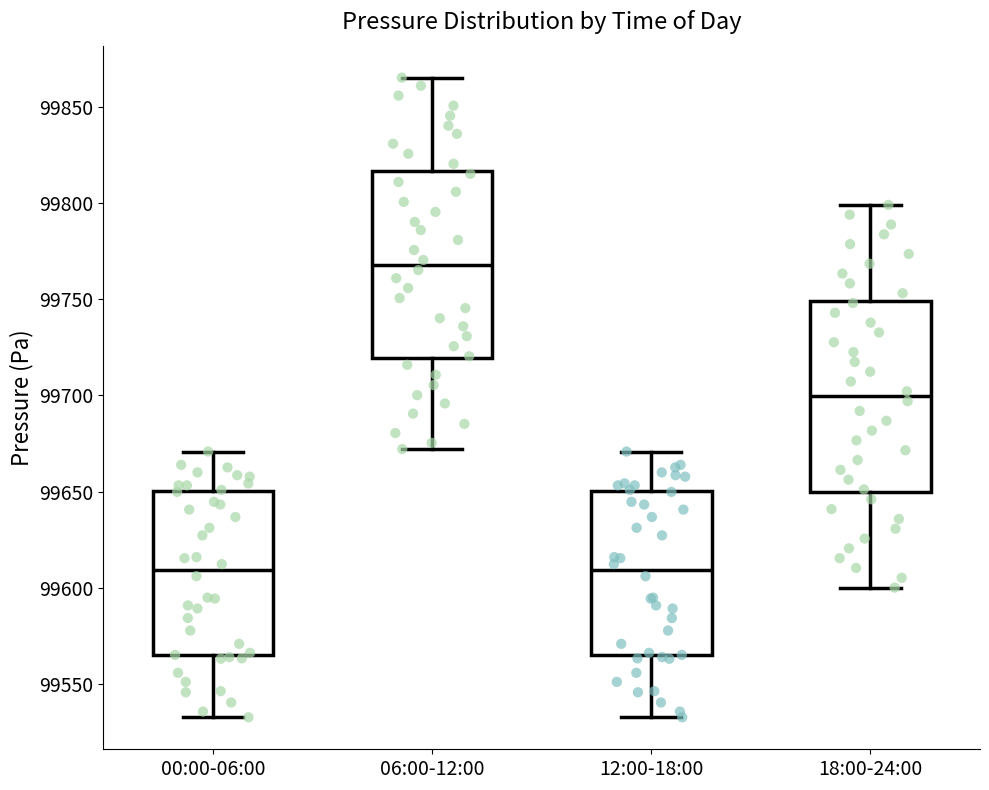

Reading left to right, read every box against the y-axis: the position of its median line, the range the box covers, and the ends of its whiskers. The values are not printed on the chart, so give them approximately, as read against the axis.

00:00-06:00: median 99610, box 99565 to 99650, whiskers 99535 to 99670
06:00-12:00: median 99770, box 99720 to 99815, whiskers 99670 to 99865
12:00-18:00: median 99610, box 99565 to 99650, whiskers 99535 to 99670
18:00-24:00: median 99700, box 99650 to 99750, whiskers 99600 to 99800